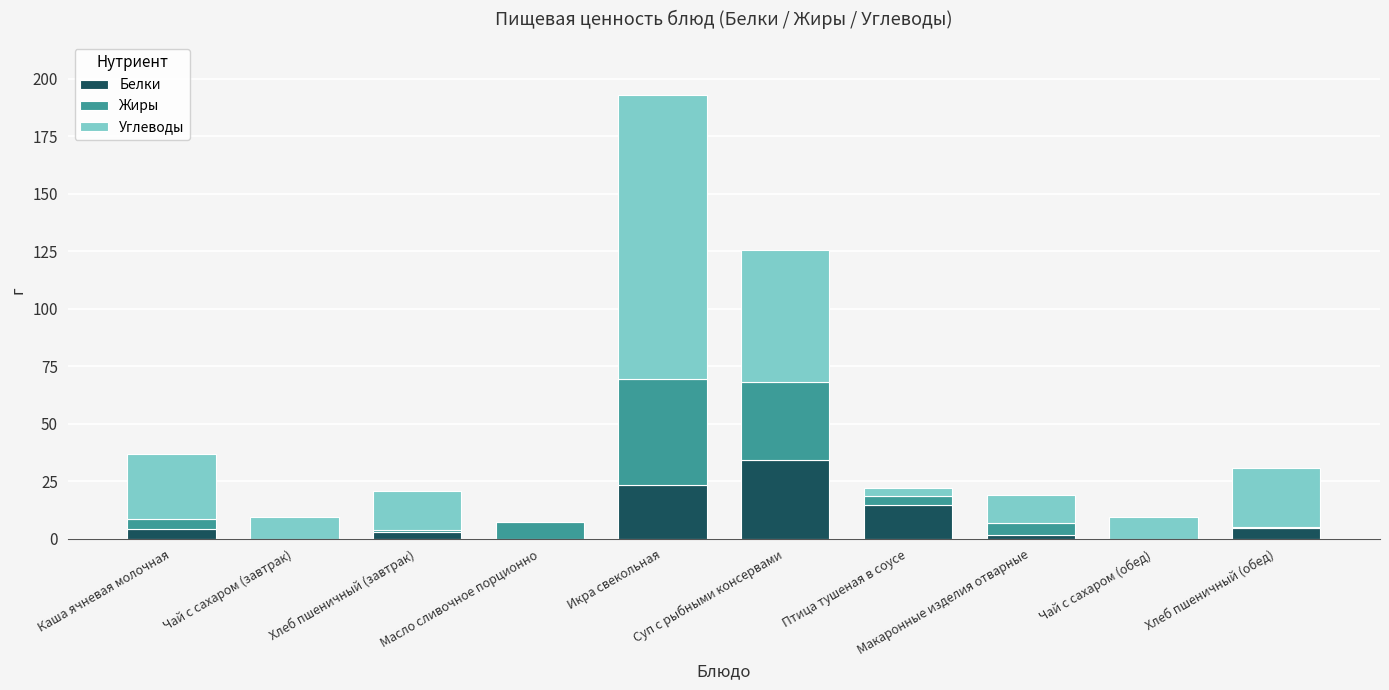

What is the highest value of the Белки series?

34.4